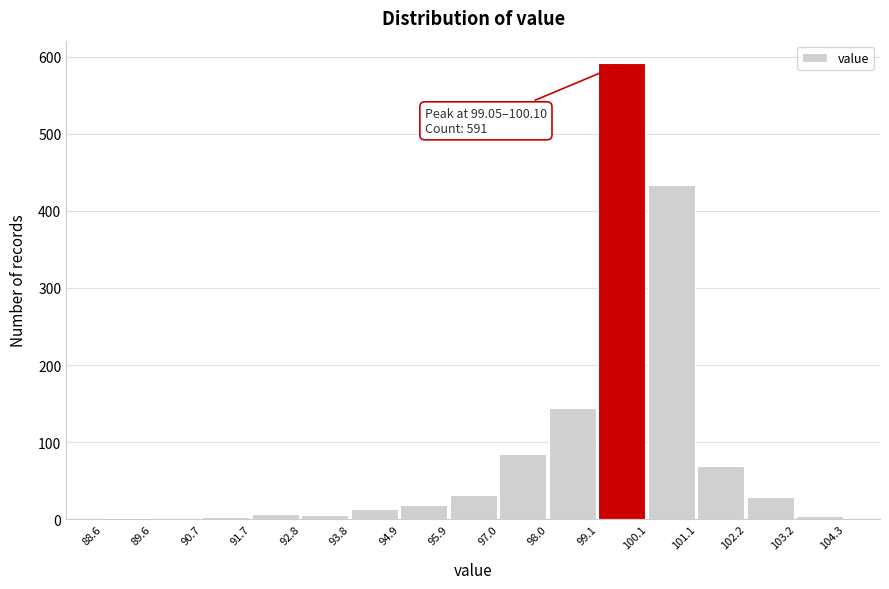

Which range on the x-axis has the tallest bar?

99.1 to 100.1